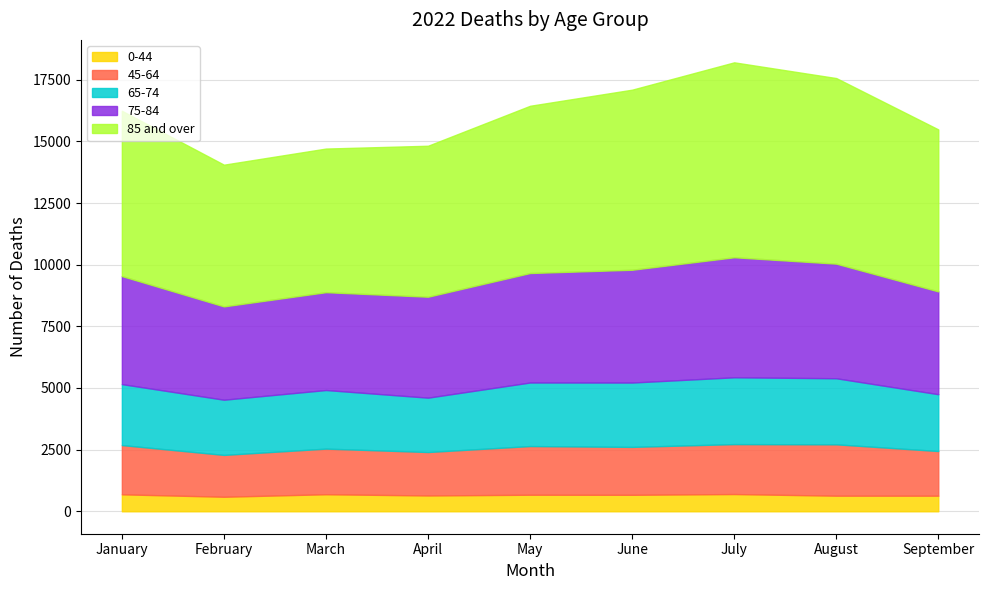

What is the sum of all 0-44 values?

5911